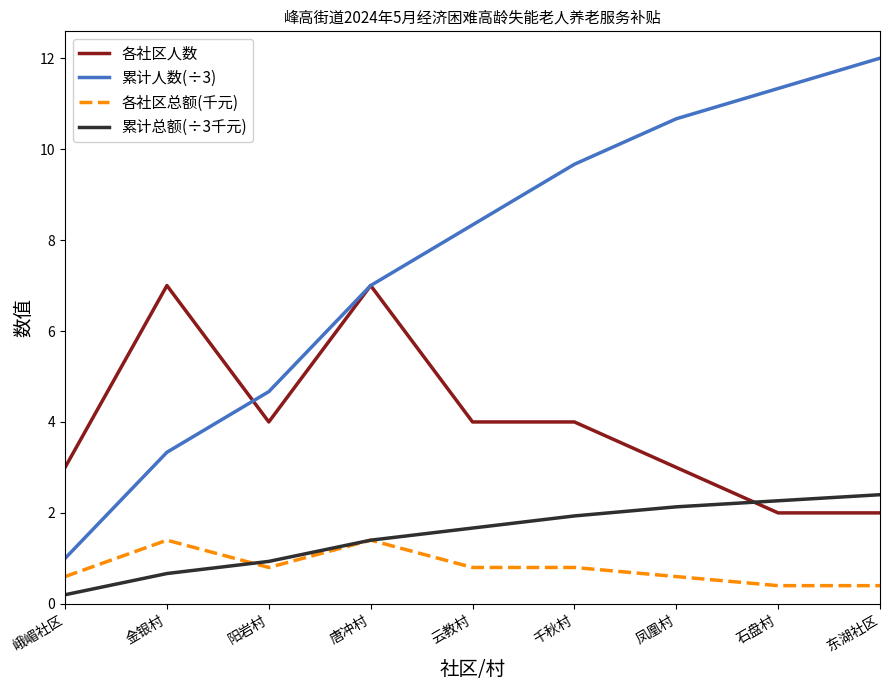

What position from the right is 石盘村?

2